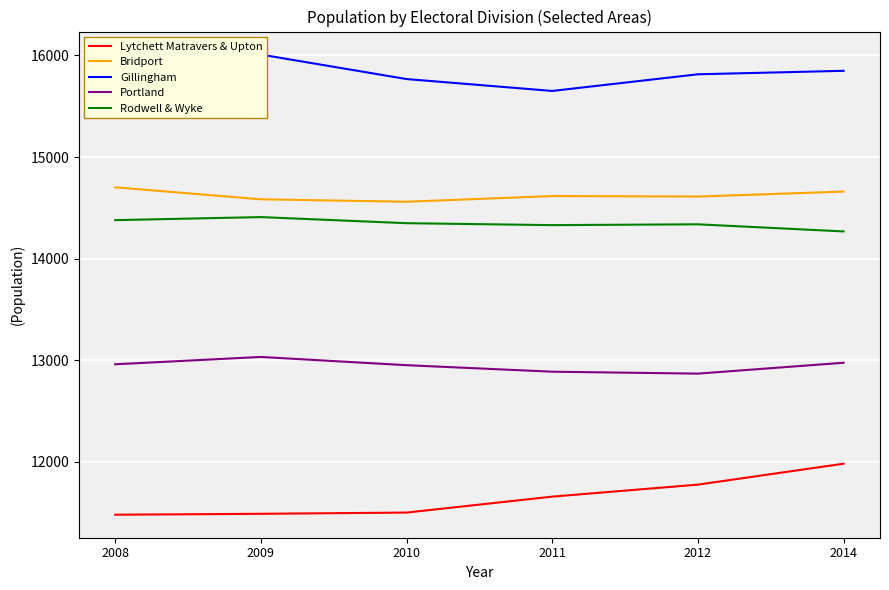

What is the value of the Rodwell & Wyke point at the 5th from the left?

14338